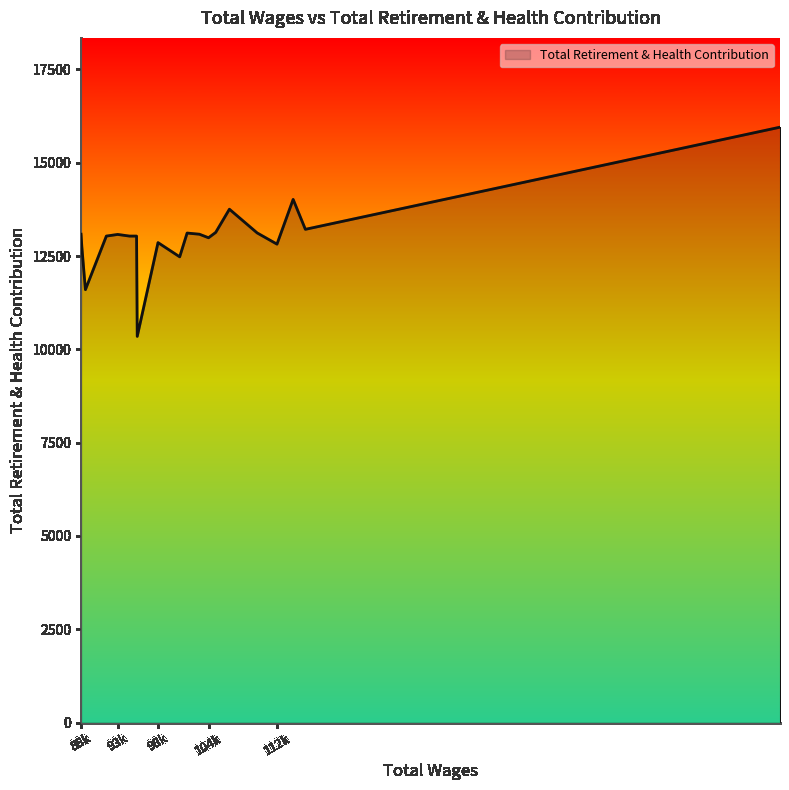

What is the difference between the maximum and minimum values?

5606